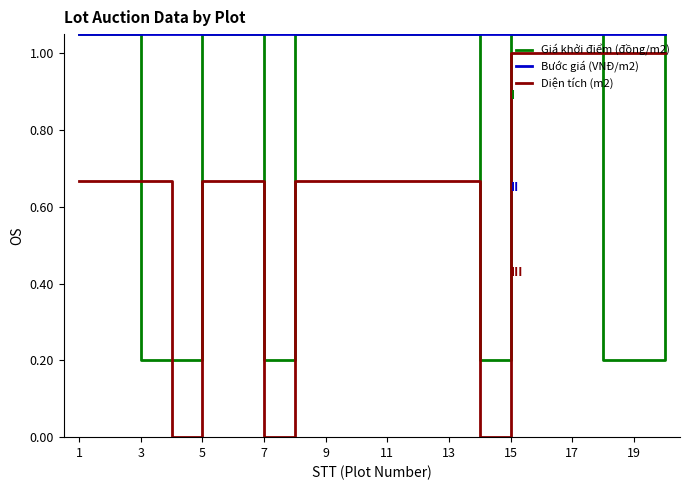

True or false: Diện tích (m2) and Bước giá (VNĐ/m2) intersect in this chart.

False